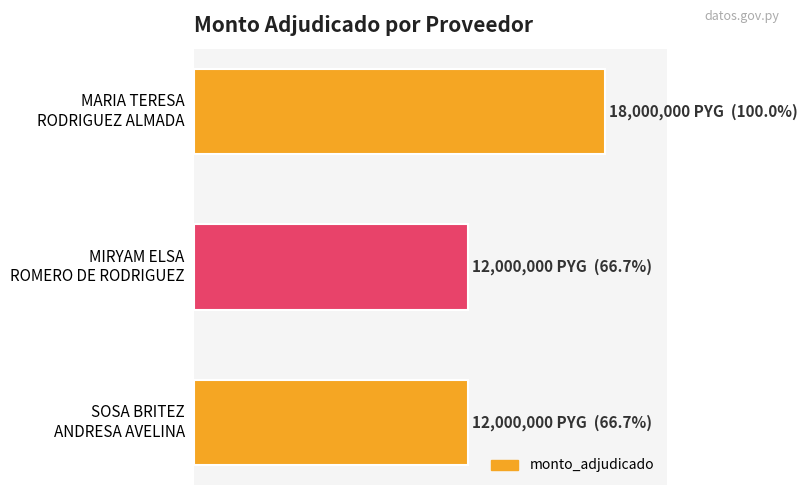

Are the bars horizontal?

Yes